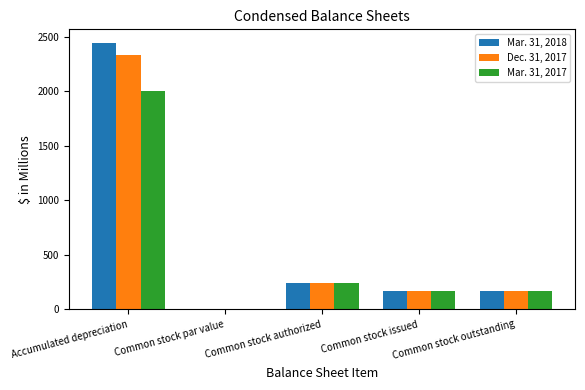

Reading left to right, transcribe all the data shown in this chart.

Mar. 31, 2018: Accumulated depreciation=2444.2	Common stock par value=1.0	Common stock authorized=240.0	Common stock issued=167.2	Common stock outstanding=167.2
Dec. 31, 2017: Accumulated depreciation=2333.1	Common stock par value=1.0	Common stock authorized=240.0	Common stock issued=167.1	Common stock outstanding=167.1
Mar. 31, 2017: Accumulated depreciation=2001.1	Common stock par value=1.0	Common stock authorized=240.0	Common stock issued=165.9	Common stock outstanding=165.9